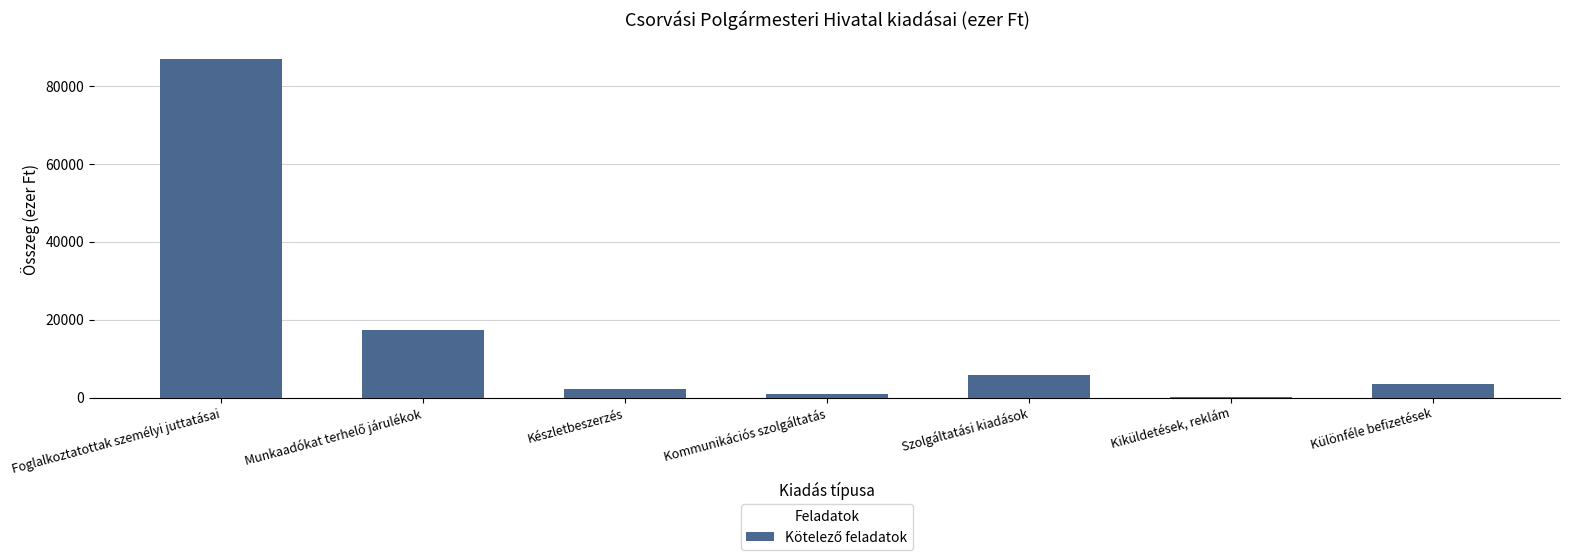

Read the value at Kiküldetések, reklám.

200